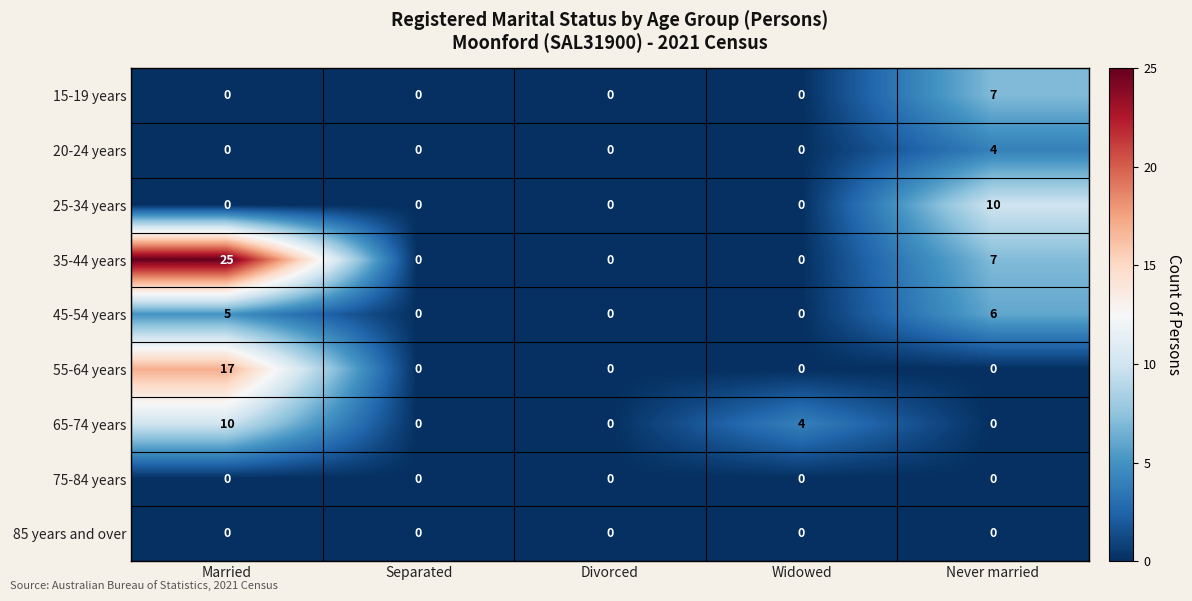

True or false: 55-64 years has a value of -12 at Separated.

False